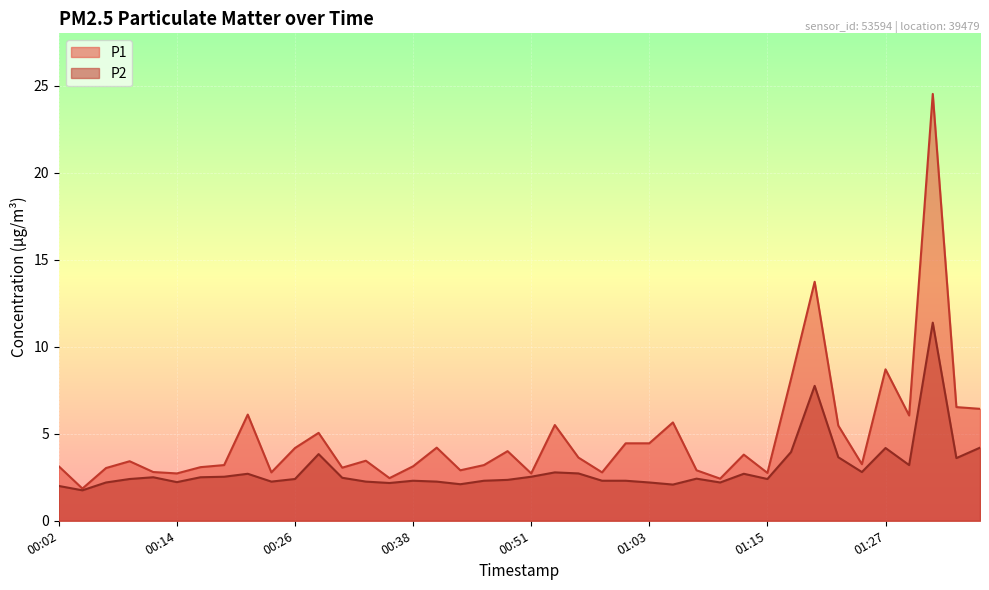

True or false: P2 has more than 2 interior local peaks.

True